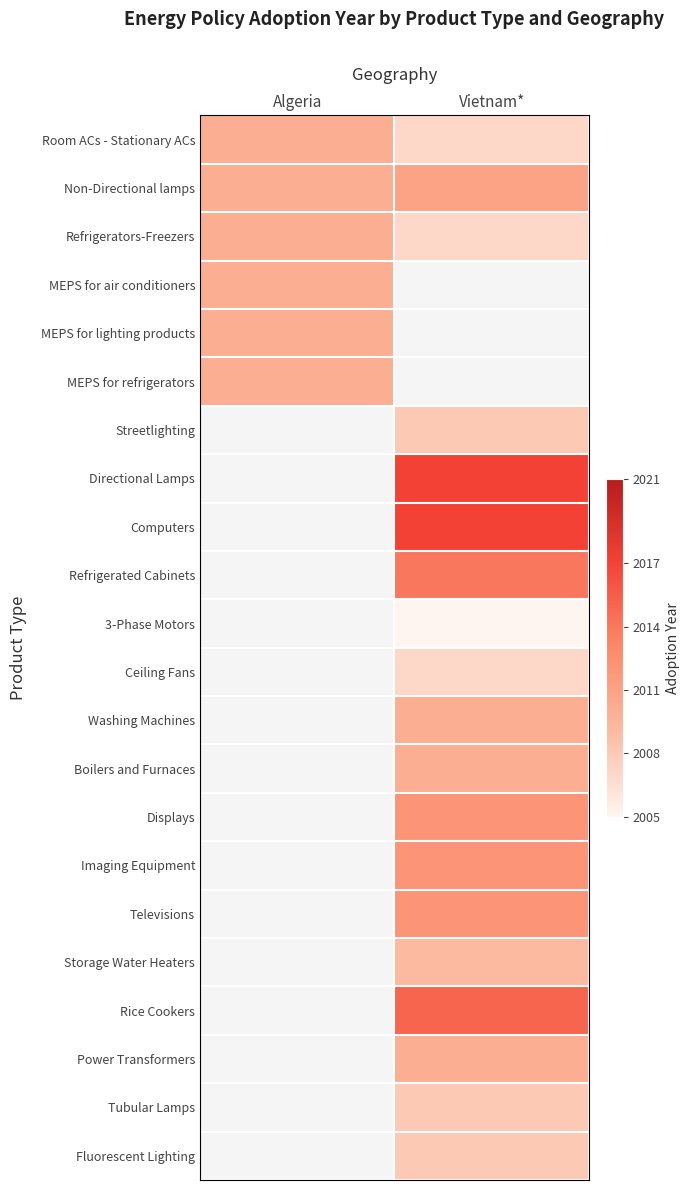

Which series has the largest range (max minus min)?

Room ACs - Stationary ACs